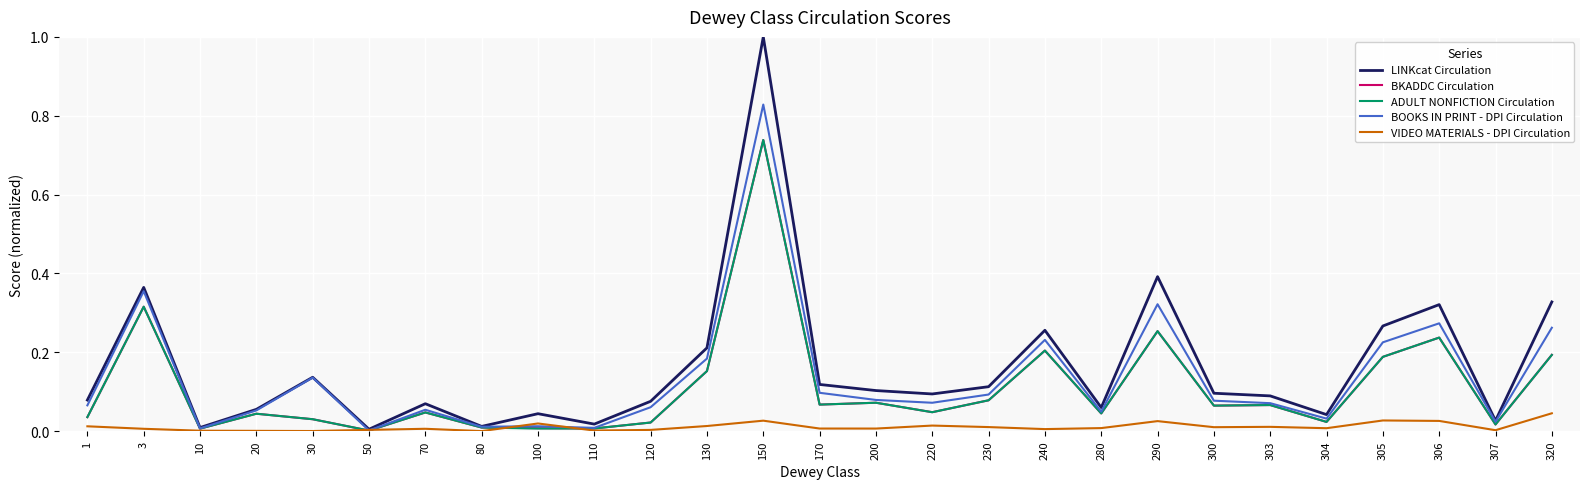

Which category has the highest value across all series?

150